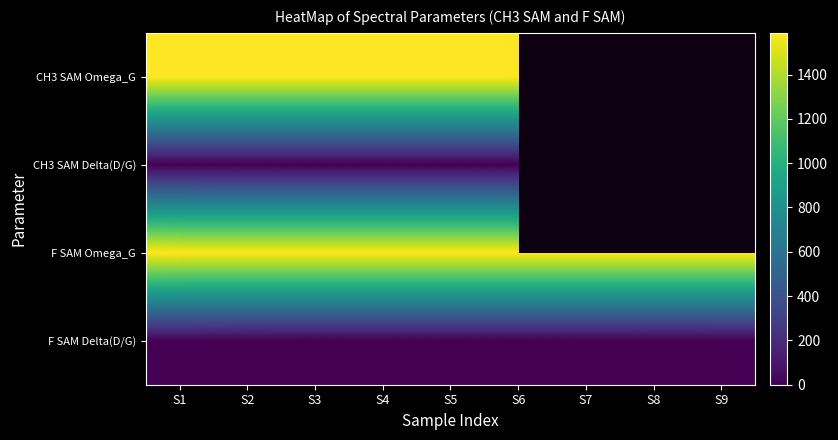

What is the spread (max minus min) of values at S2?

1587.6